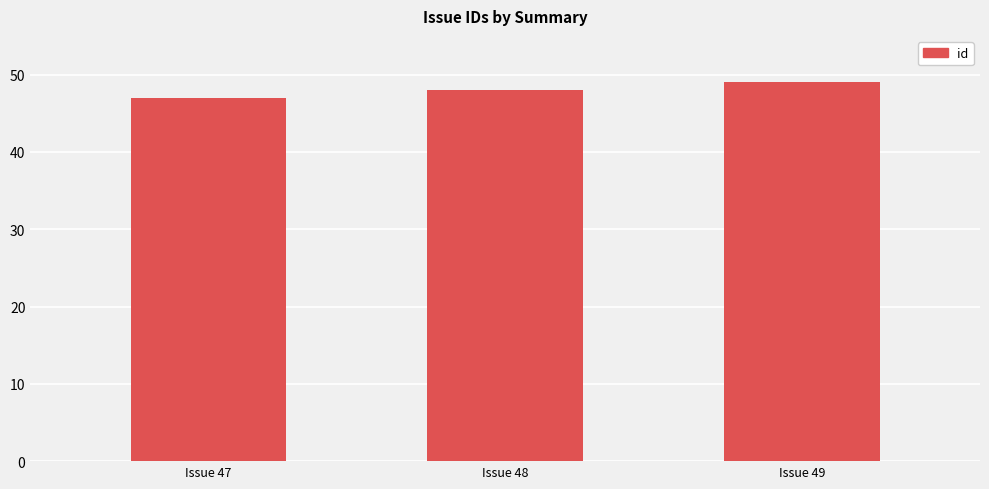

How many data points are less than 48?

1